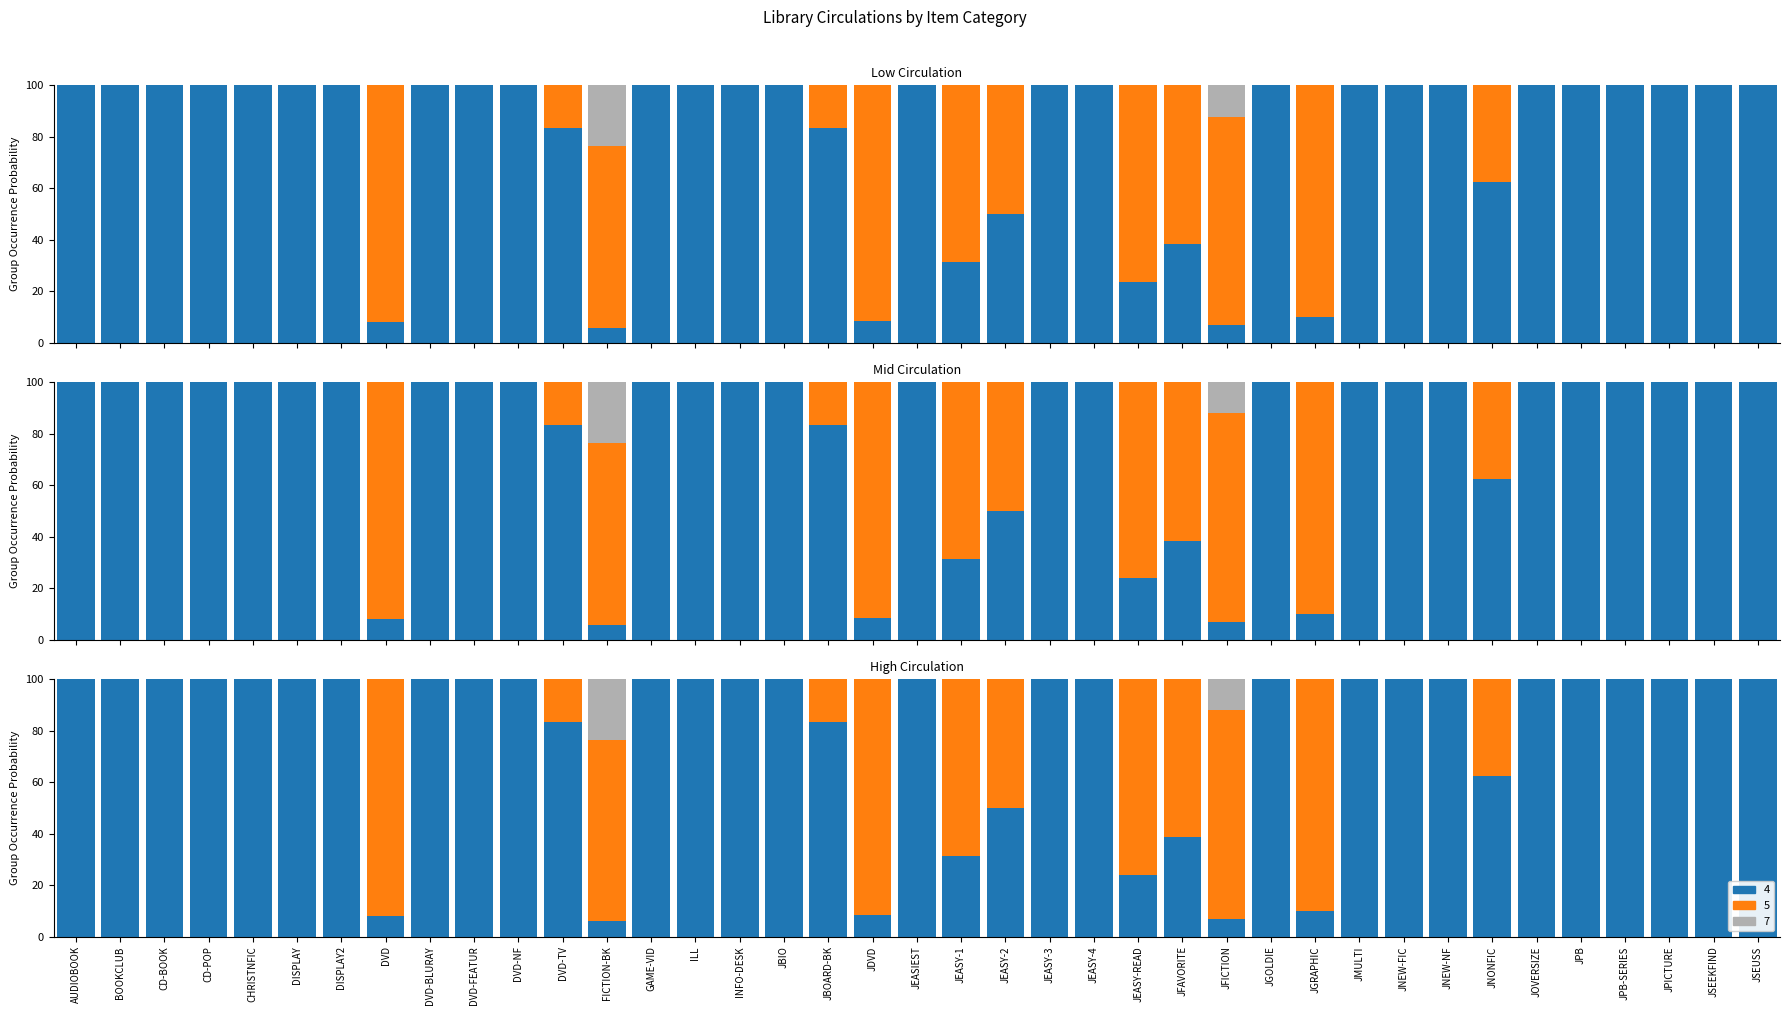

What is the difference between the maximum and minimum values?

84